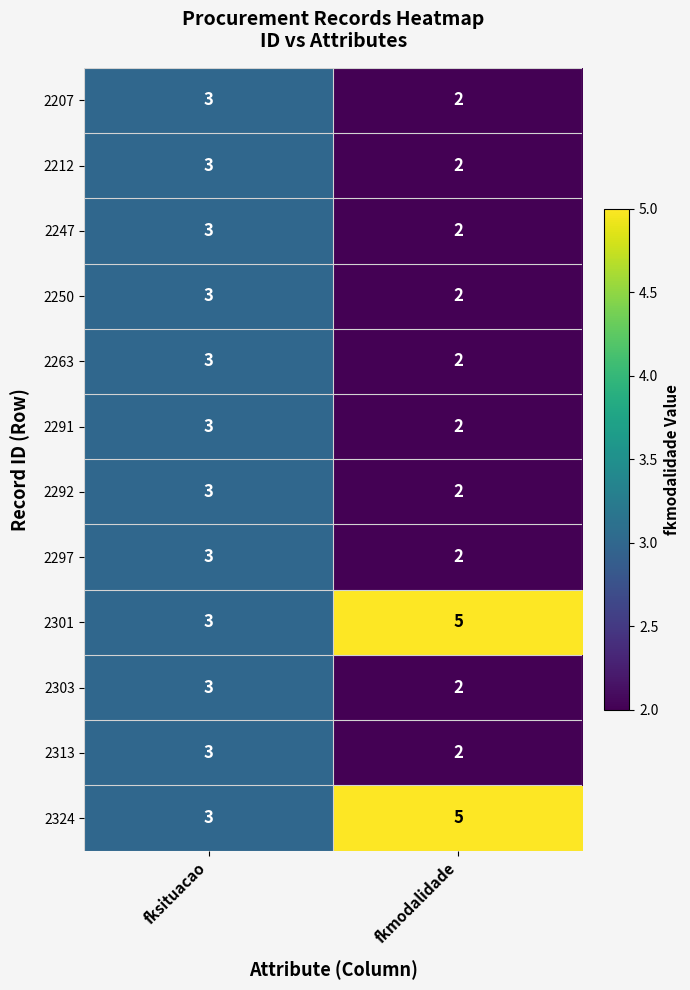

What is the smallest value displayed?

2